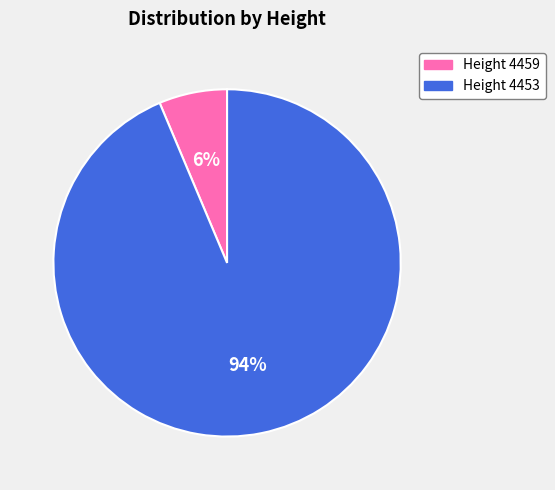

Is there a majority slice in this chart?

Yes